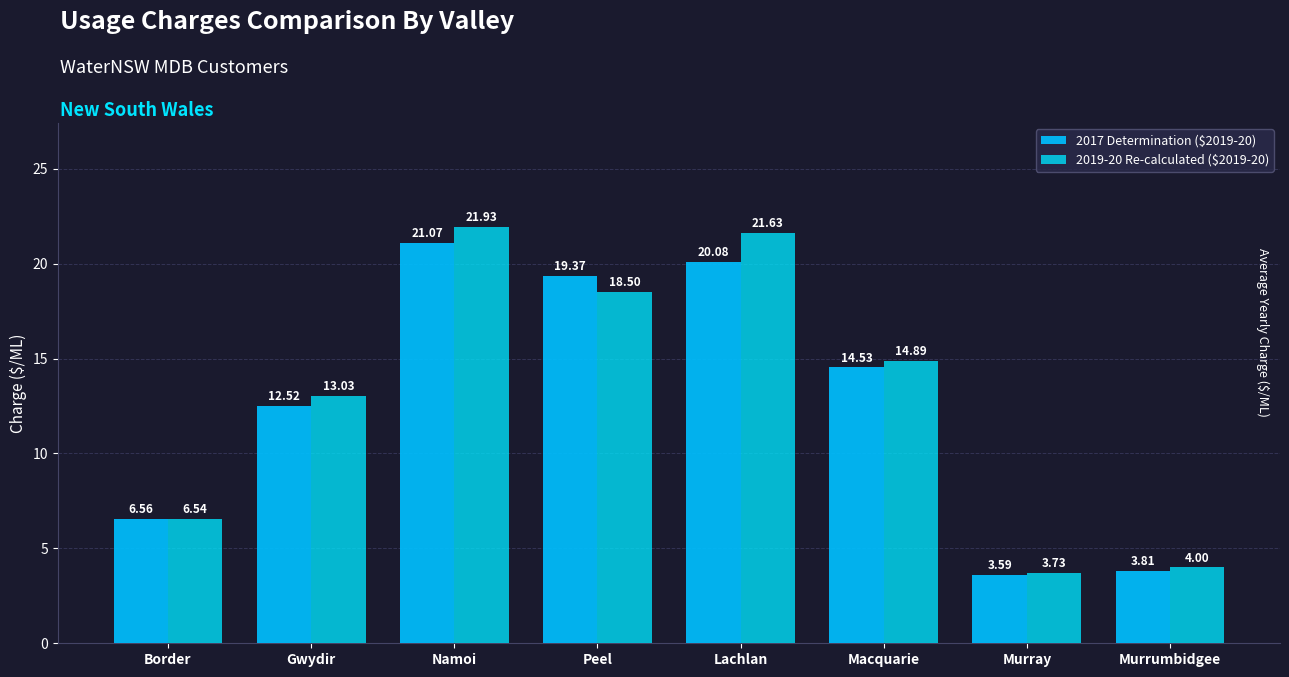

Between Gwydir and Murrumbidgee, which series saw the biggest shift?

2019-20 Re-calculated ($2019-20)